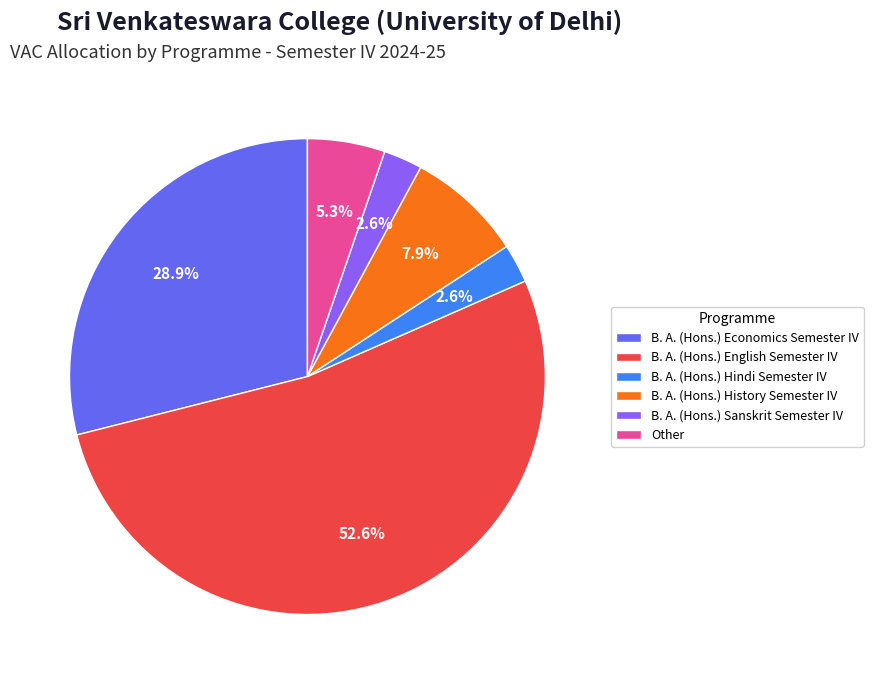

Which slice represents more than half of the pie?

B. A. (Hons.) English Semester IV